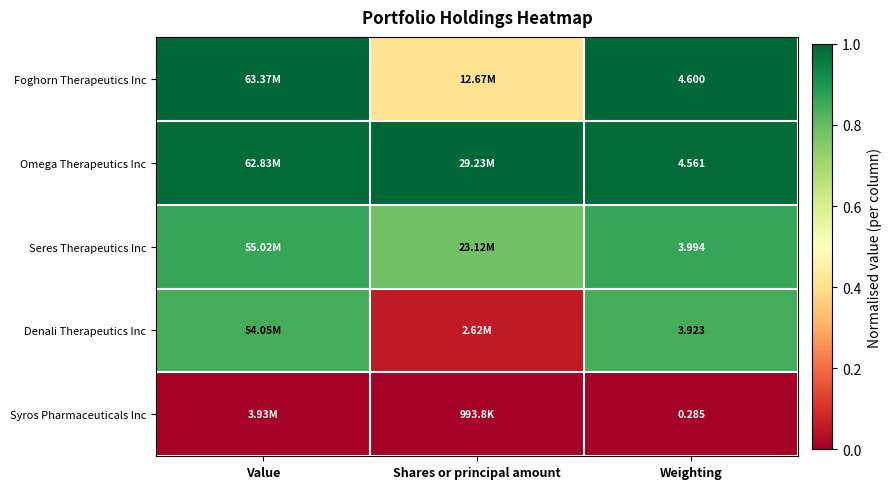

List the series in order of their peak value, lowest first.

Syros Pharmaceuticals Inc, Denali Therapeutics Inc, Seres Therapeutics Inc, Foghorn Therapeutics Inc, Omega Therapeutics Inc